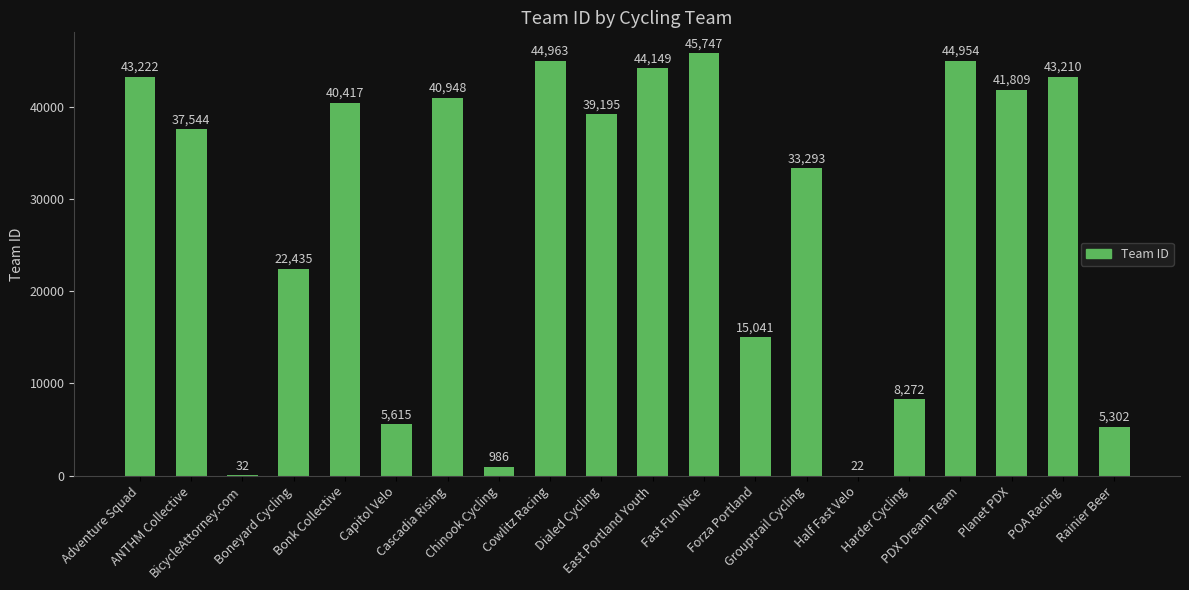

True or false: the data shows 22435 at Boneyard Cycling.

True